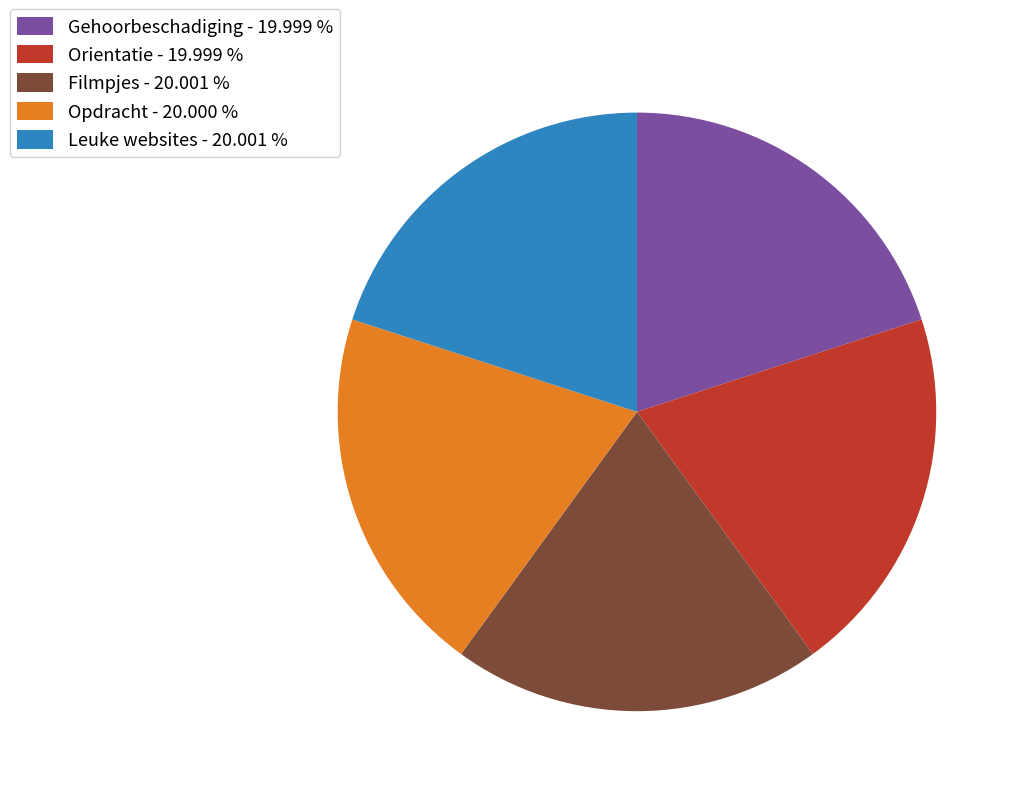

Do Orientatie and Gehoorbeschadiging together represent more than half of the pie?

No